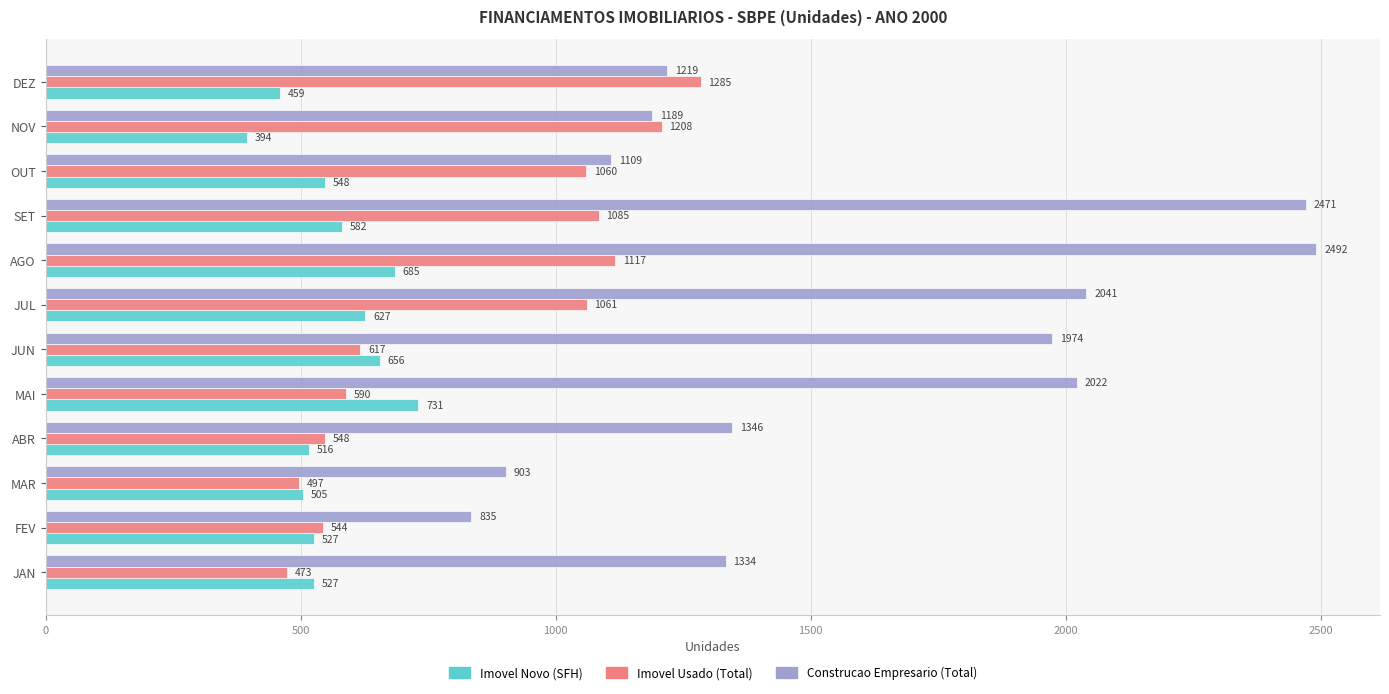

Which category has the lowest value across all series?

NOV